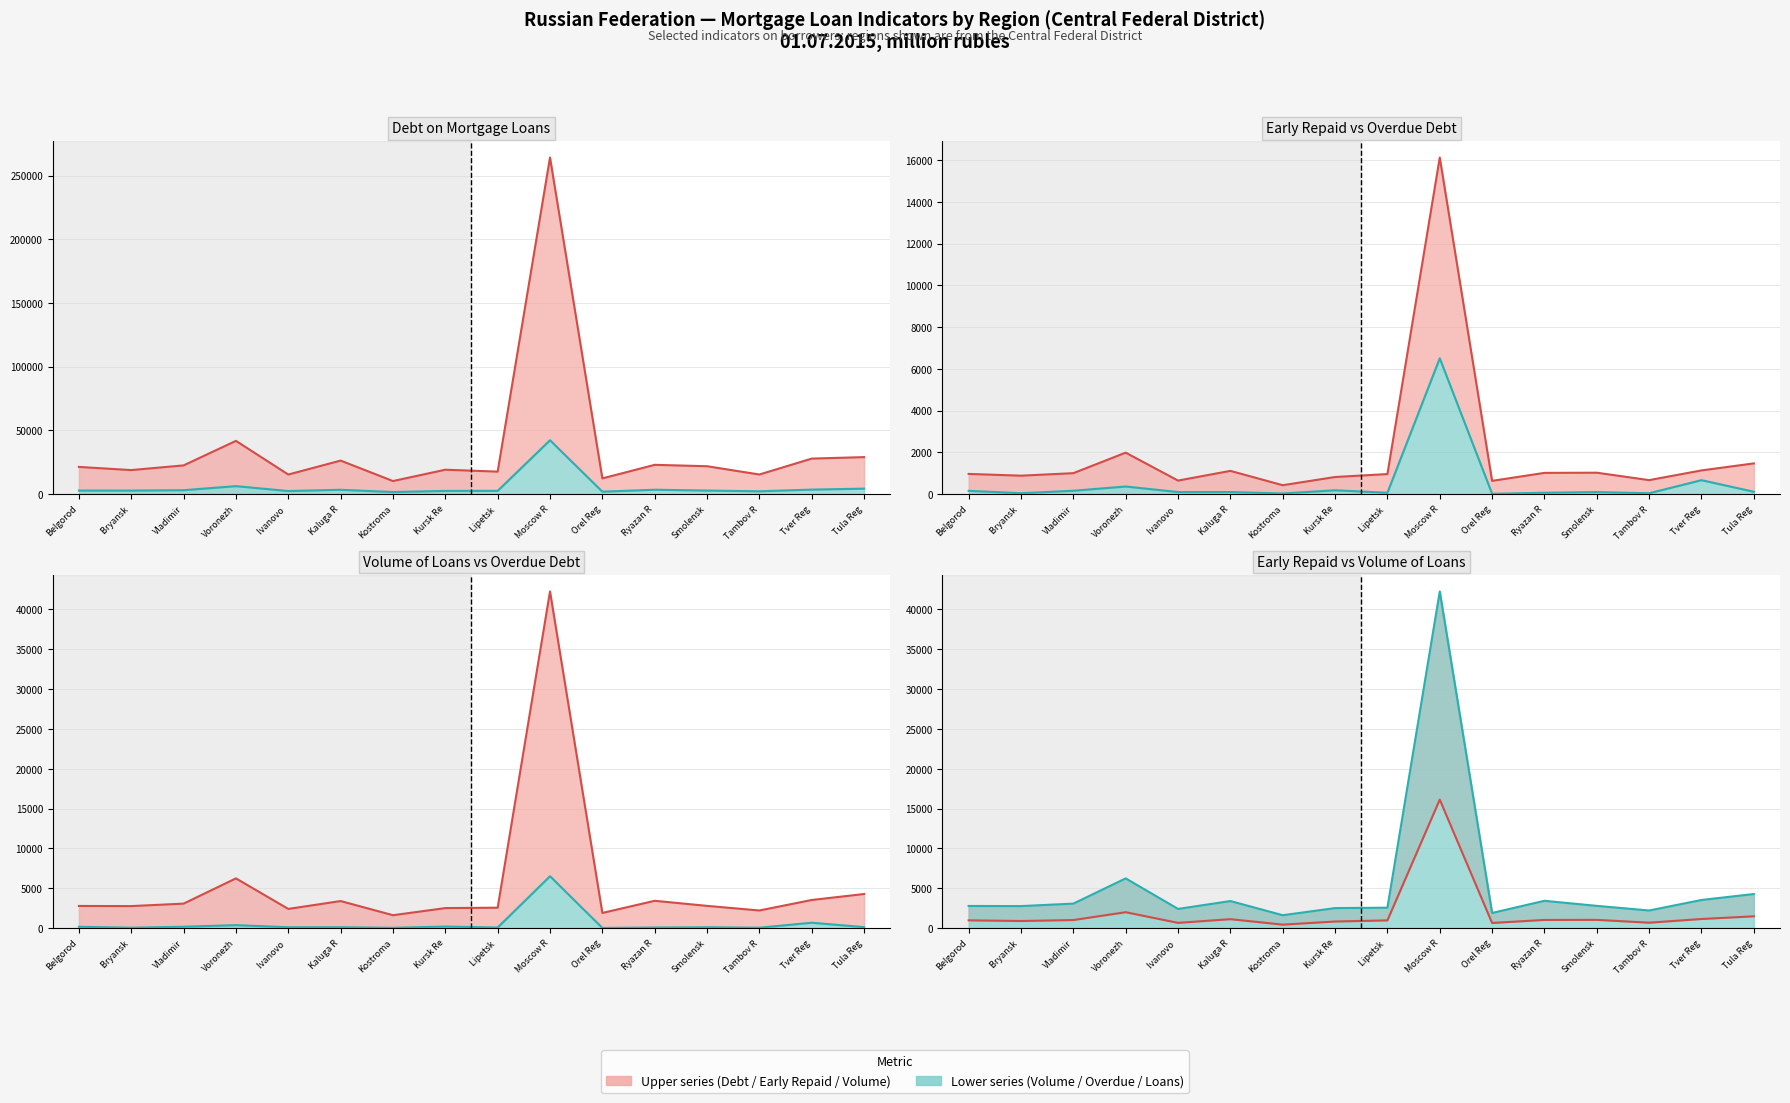

True or false: volume_loans and debt intersect in this chart.

False